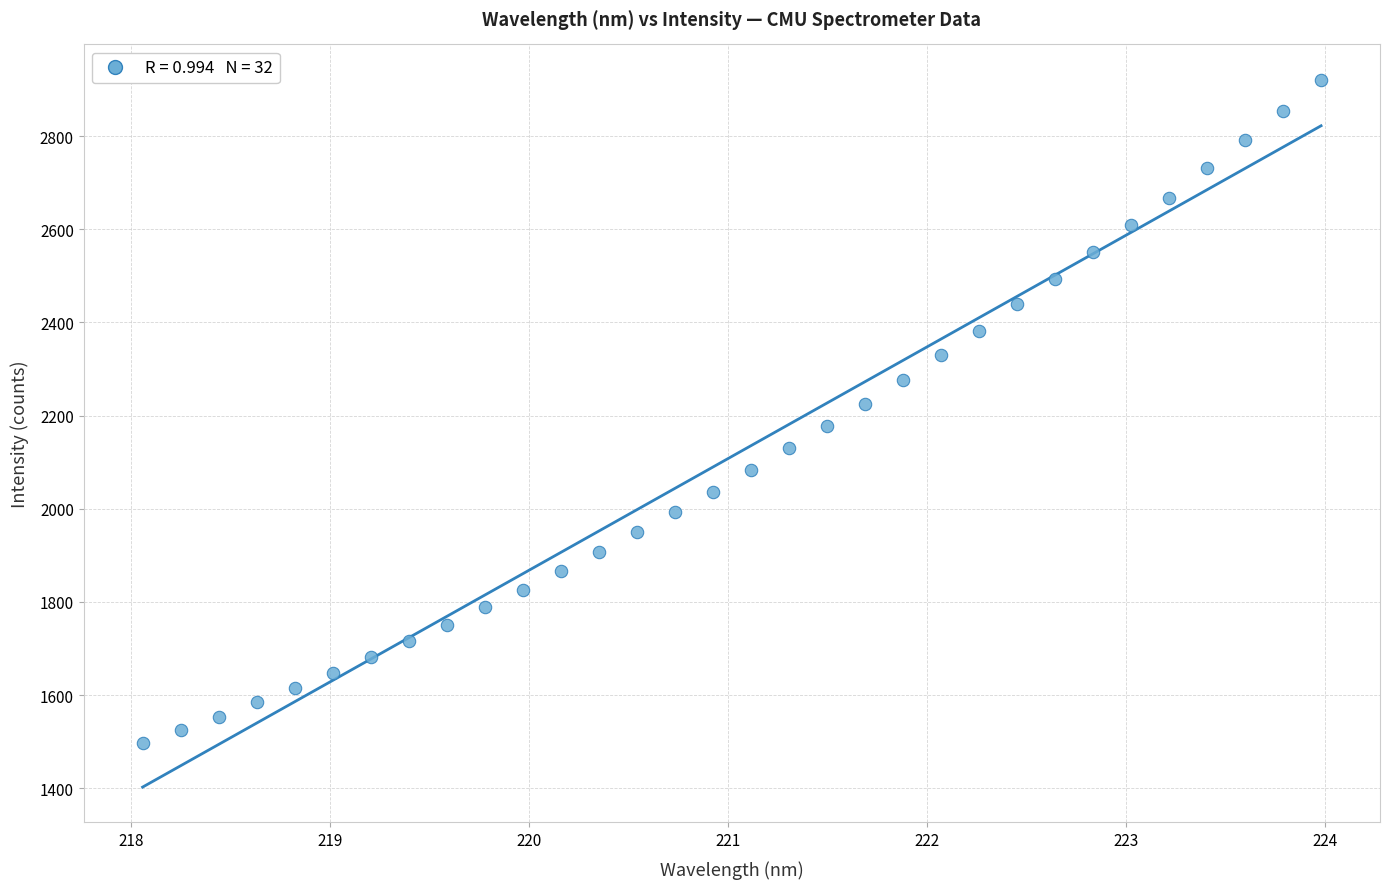

What is the range of Y values (max minus min)?

1423.7